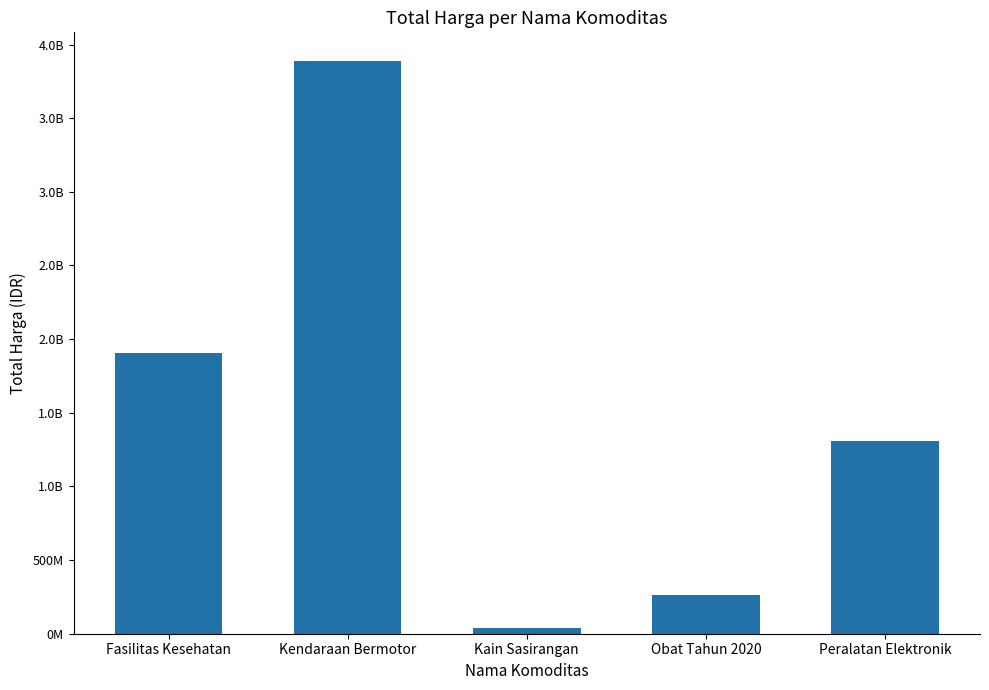

What value does the data have at Fasilitas Kesehatan, to the nearest 100?

1903467900